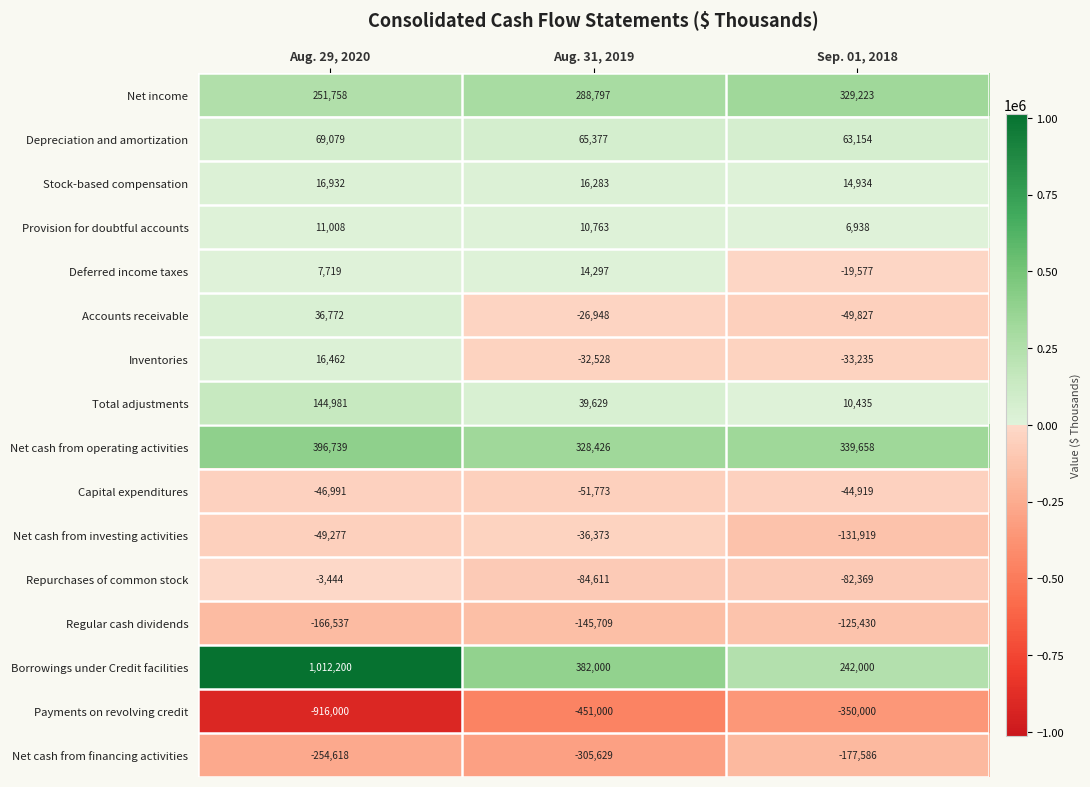

What is the average value of the Deferred income taxes series?

813